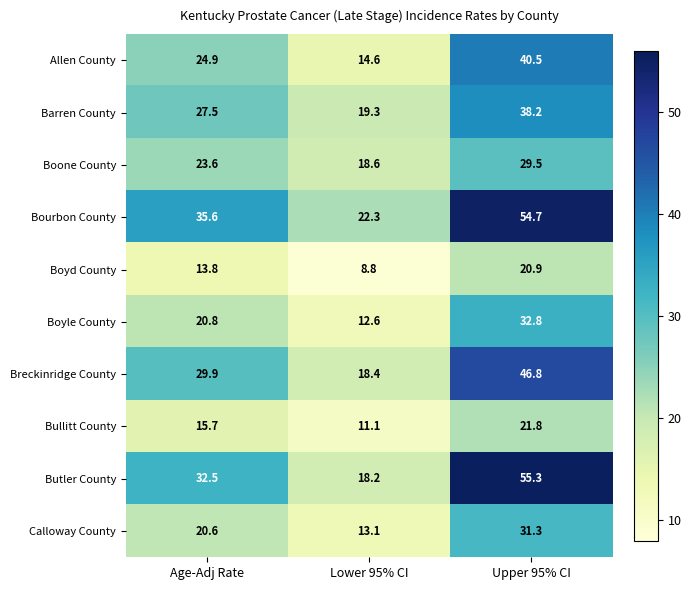

At how many categories does at least one series exceed 18?

3